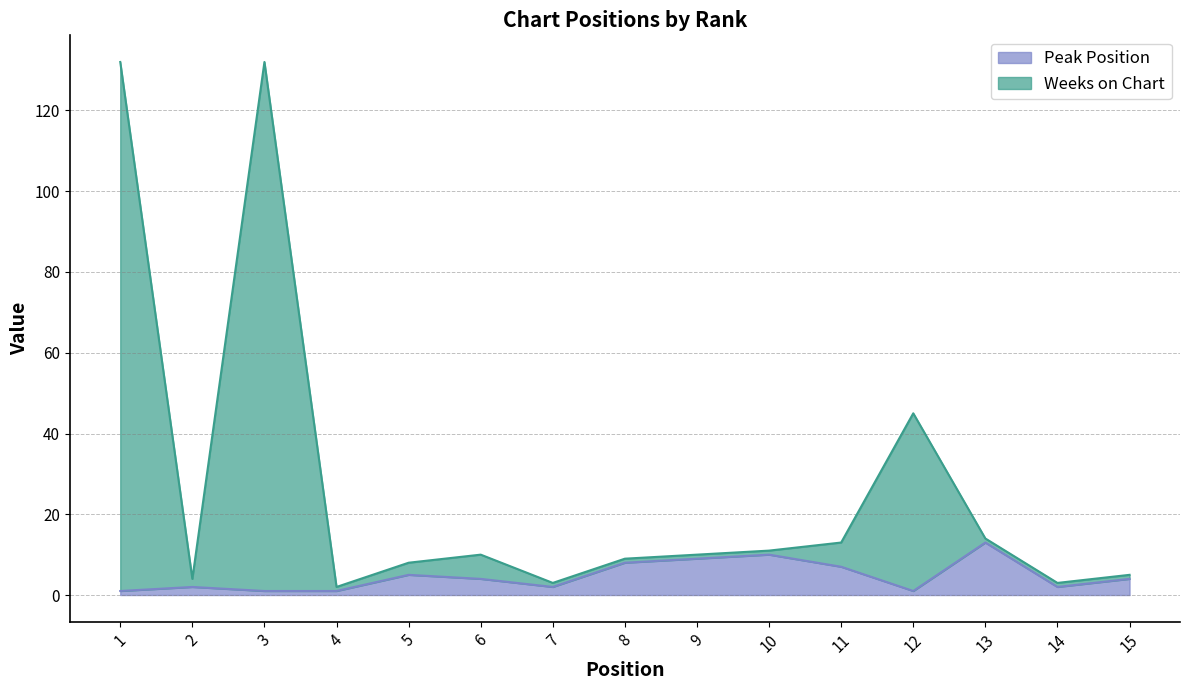

Does the chart display data point markers on the line(s)?

No